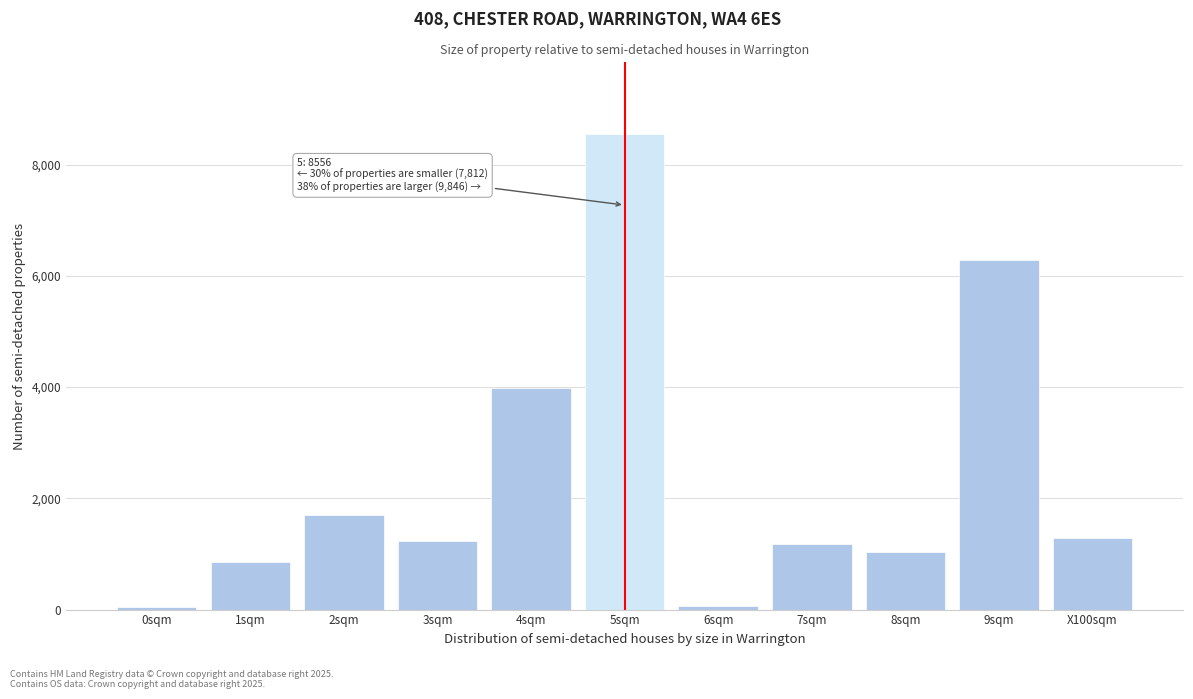

What is the greatest value displayed?

8556